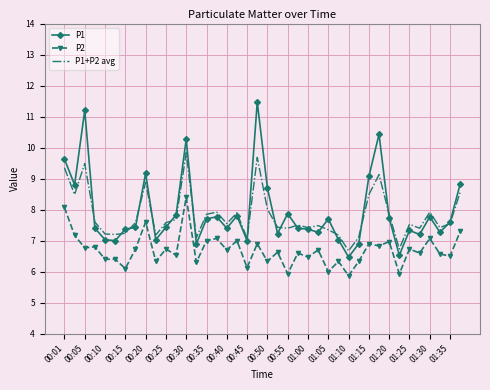

True or false: P1 and P2 cross at least once.

False